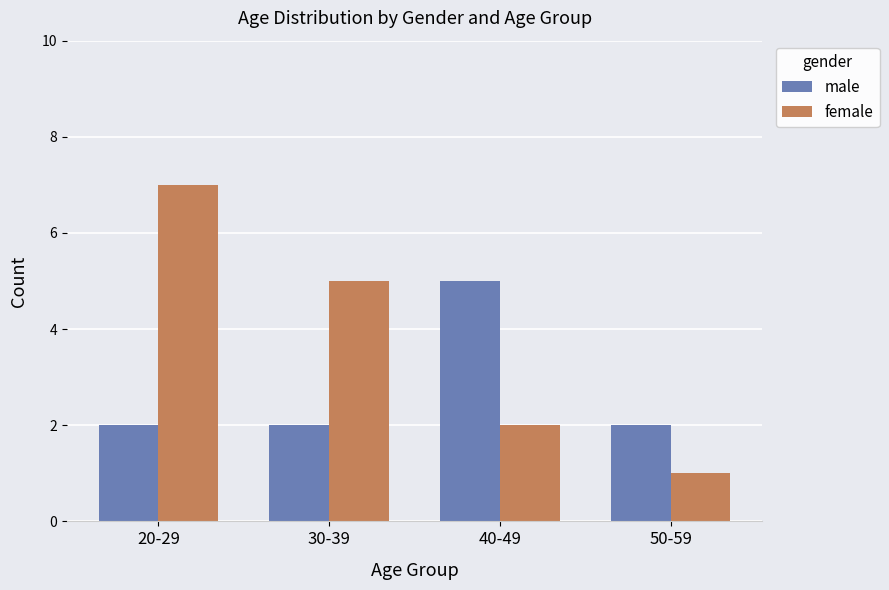

Where does the female series first go above 5?

20-29